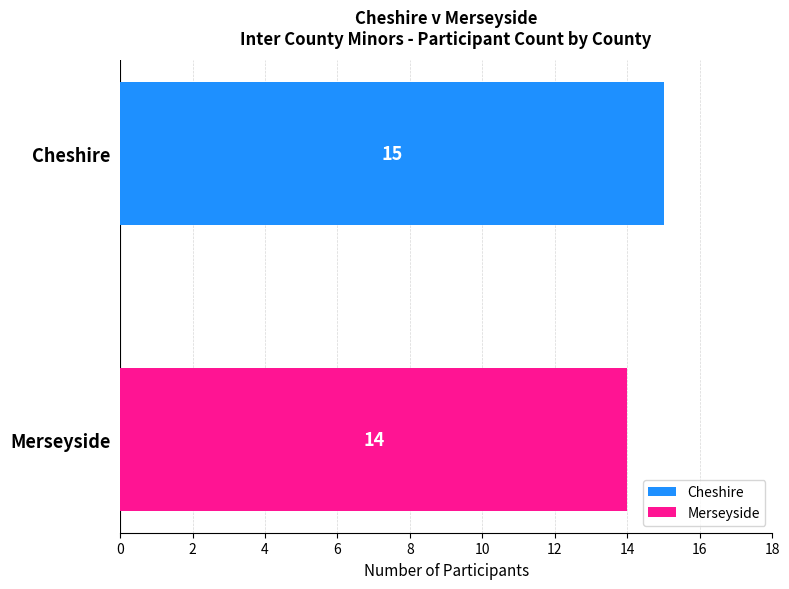

Which series has the widest spread of values?

Cheshire